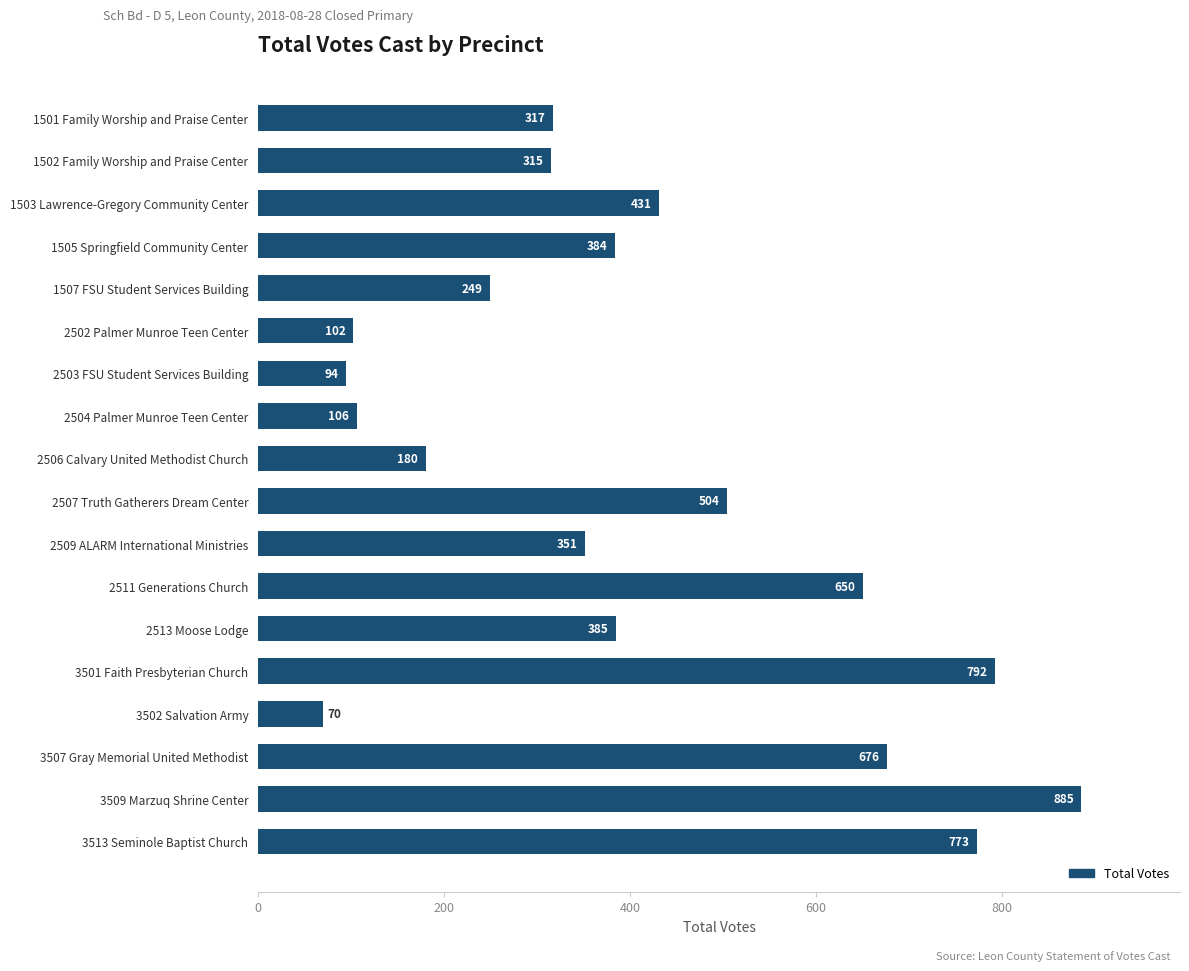

Which label corresponds to the smallest value in the chart?

3502 Salvation Army